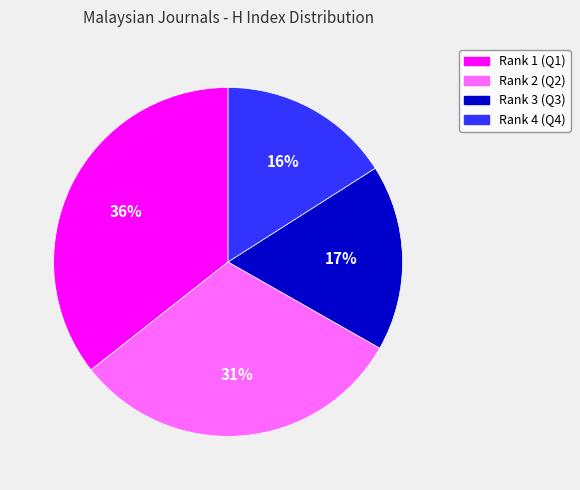

How many slices are in this pie chart?

4